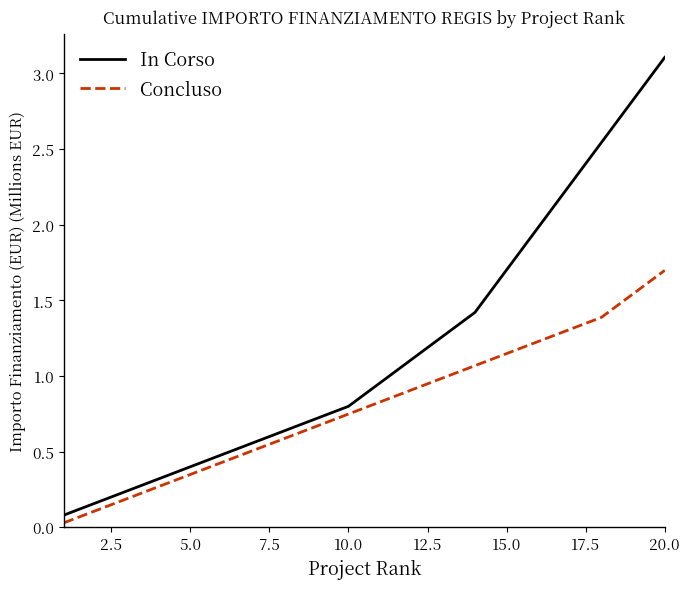

What is the highest value of the In Corso series?

3.1